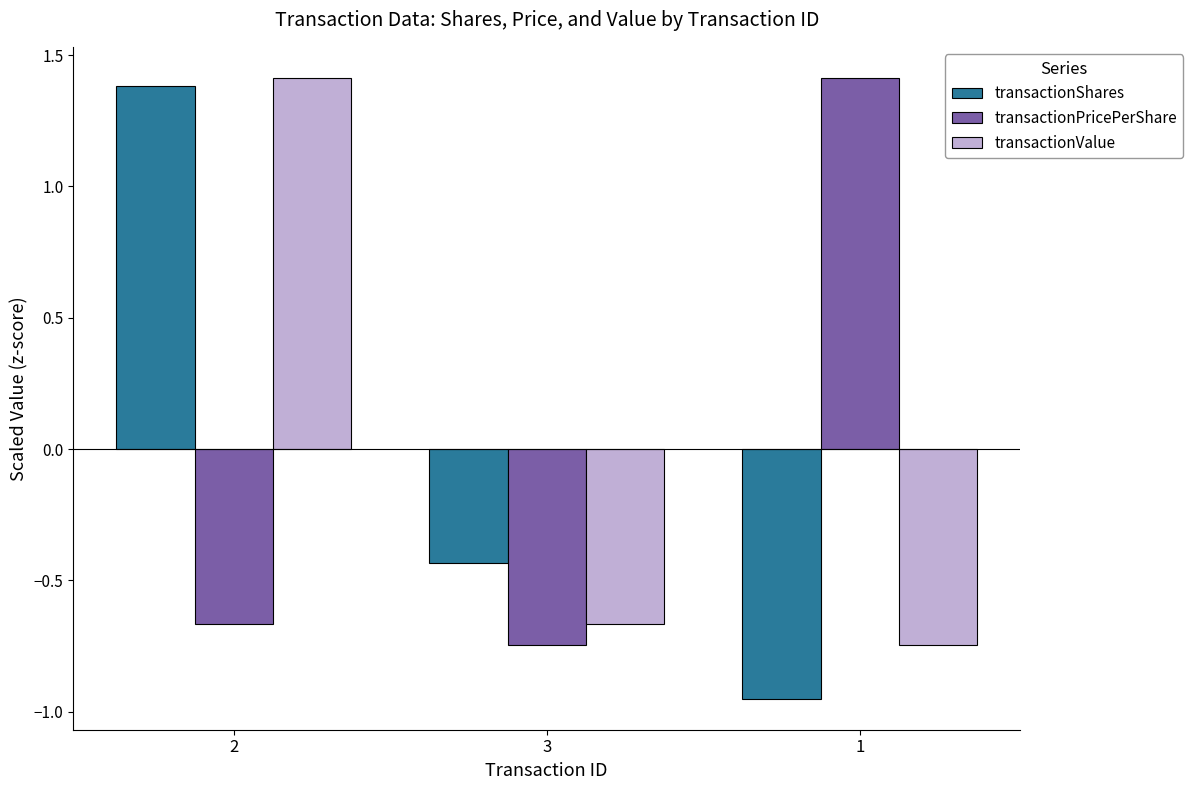

What is the difference between the maximum and second lowest values in the transactionShares series?

1.8